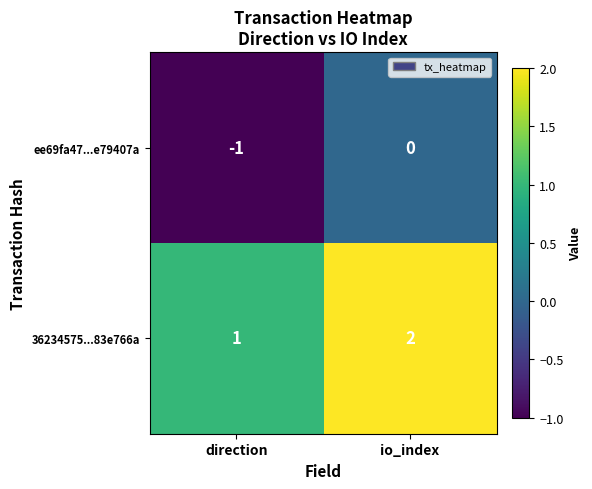

How many series are shown in this chart?

2